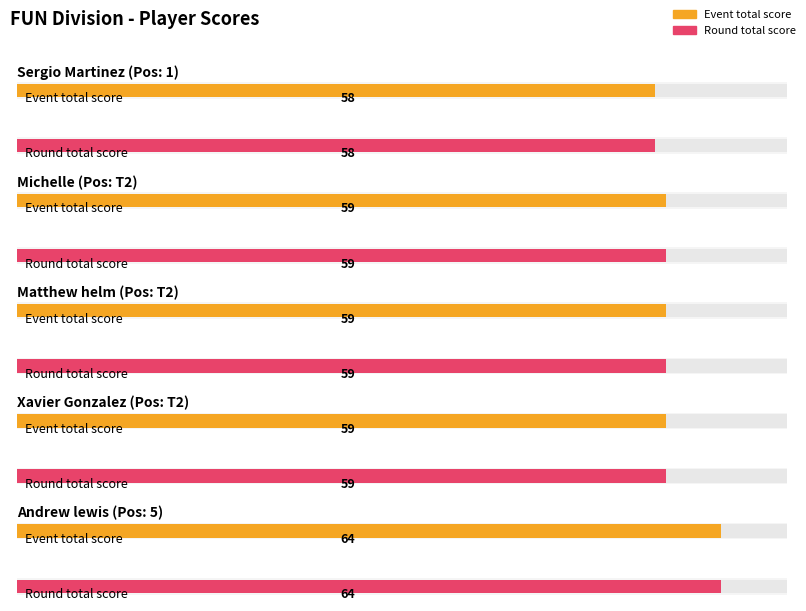

What is the label of the 4th bar from the left?

T2